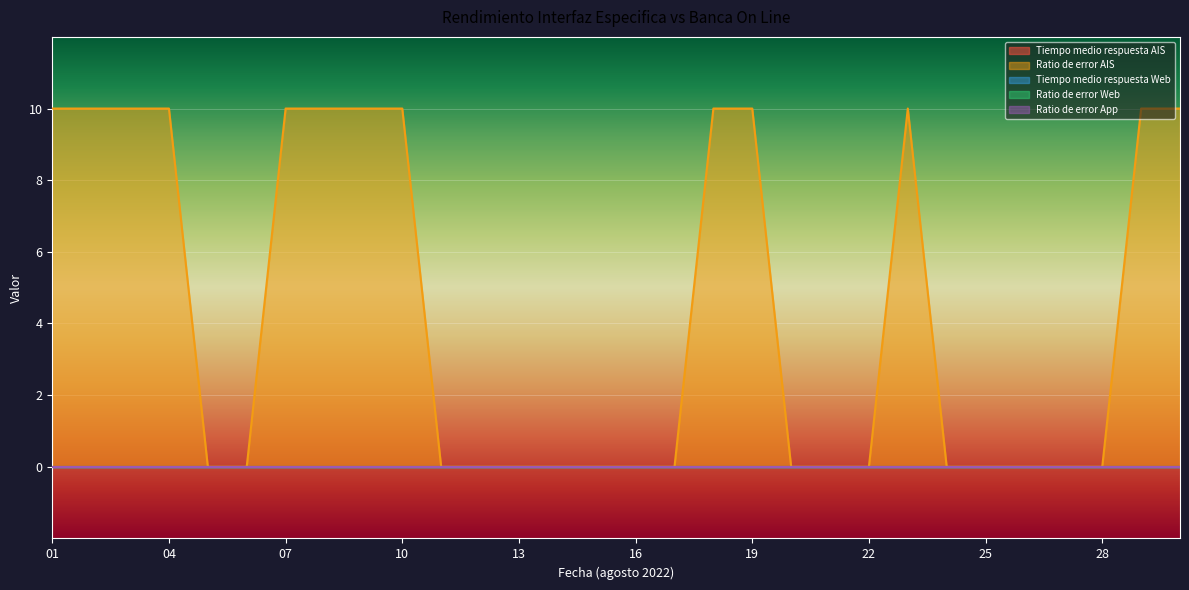

Which series has the largest total across all categories?

Ratio de error AIS